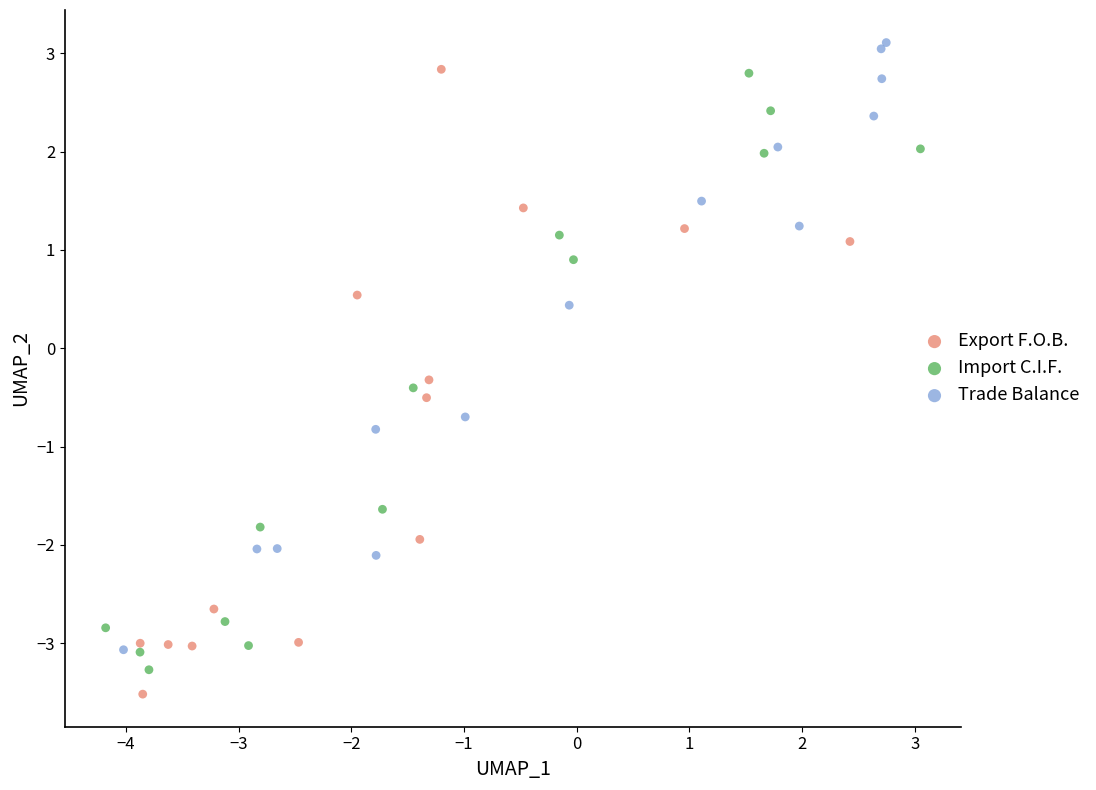

Which series contains the highest Y value?

Trade Balance